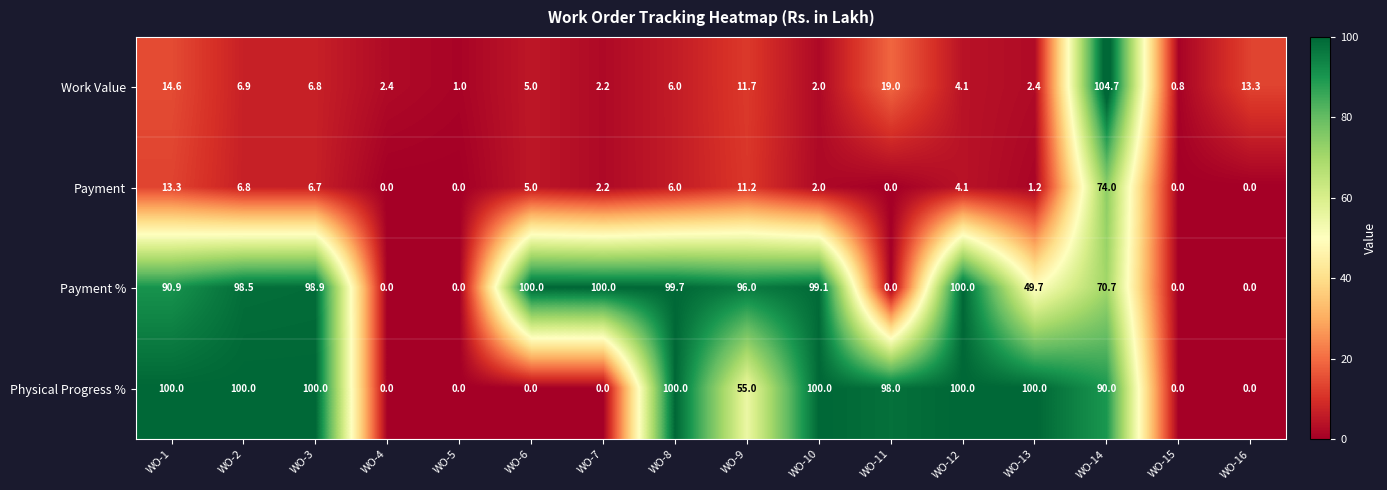

What is the greatest value displayed?

104.7